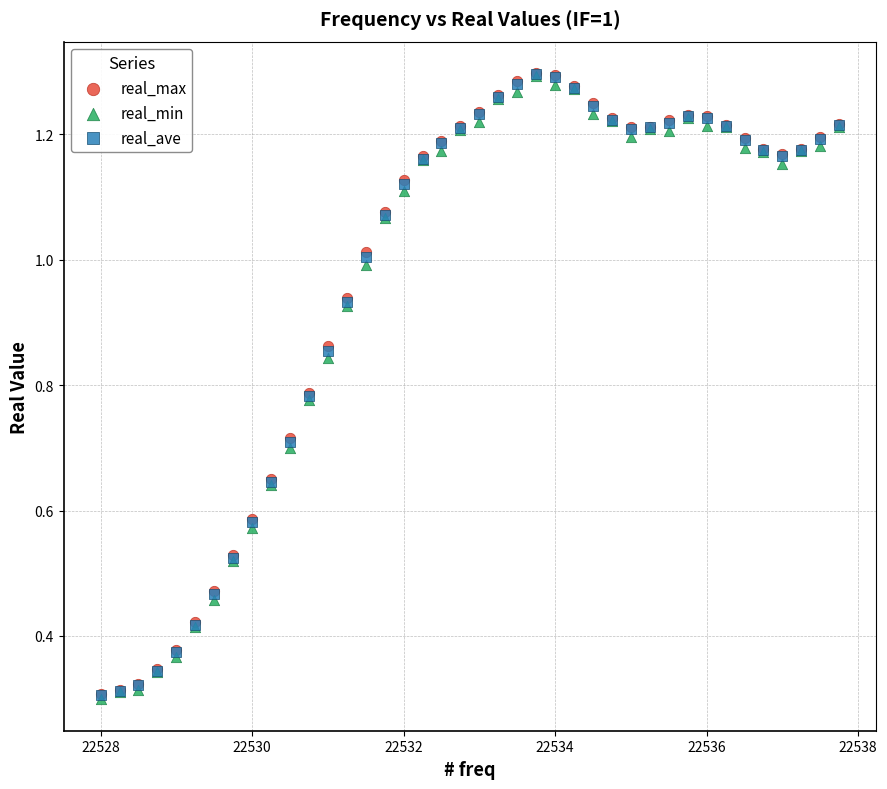

What are all the series names shown in the legend?

real_max, real_min, real_ave